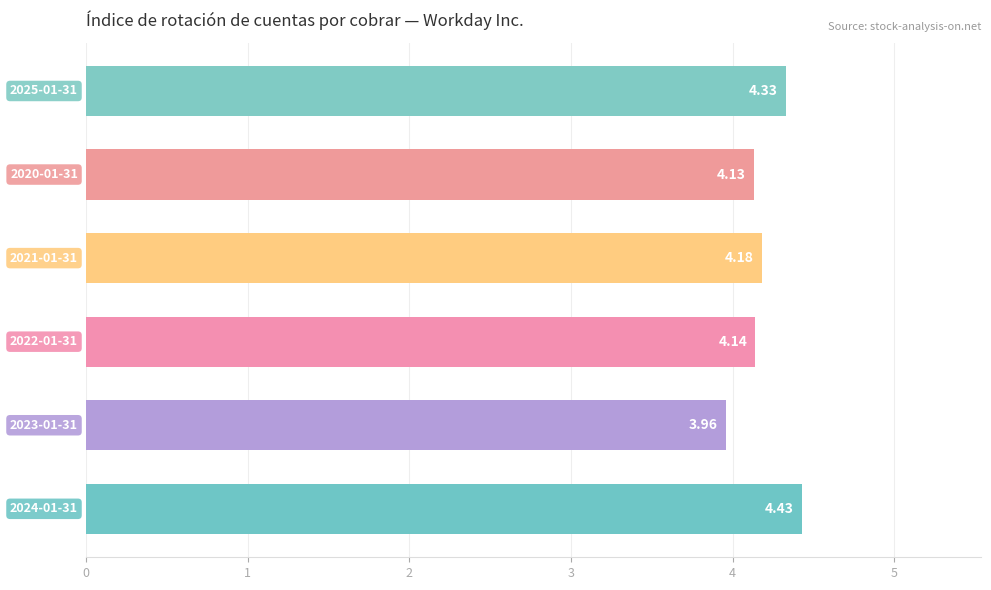

What is the sum of all values?

25.2